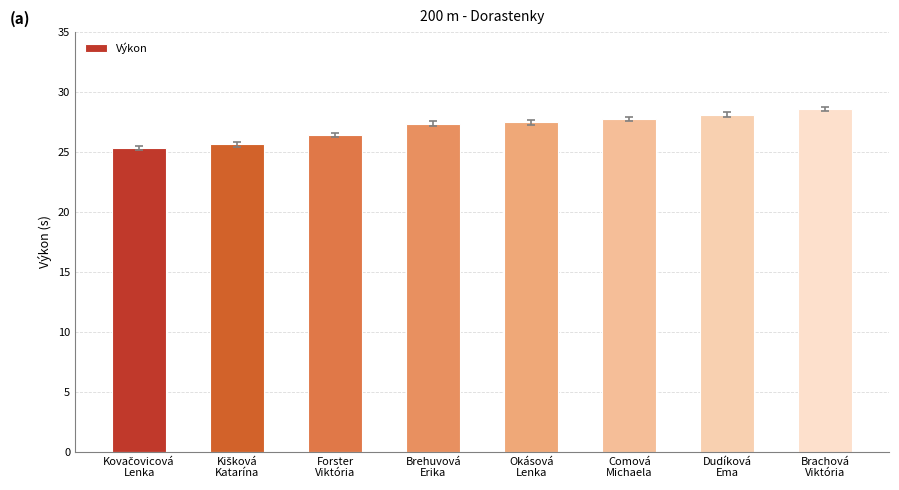

What is the smallest value displayed?

25.3